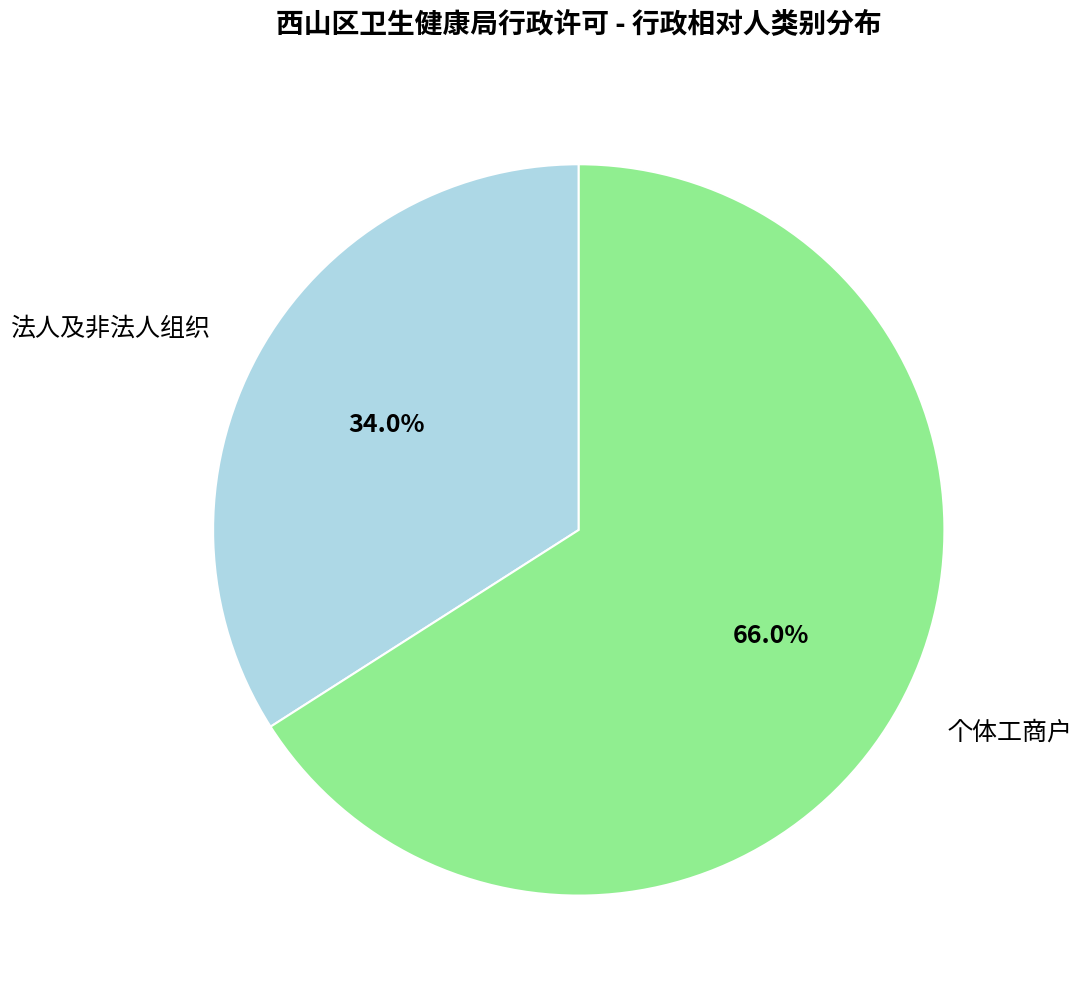

Rank the categories by value from highest to lowest.

个体工商户, 法人及非法人组织